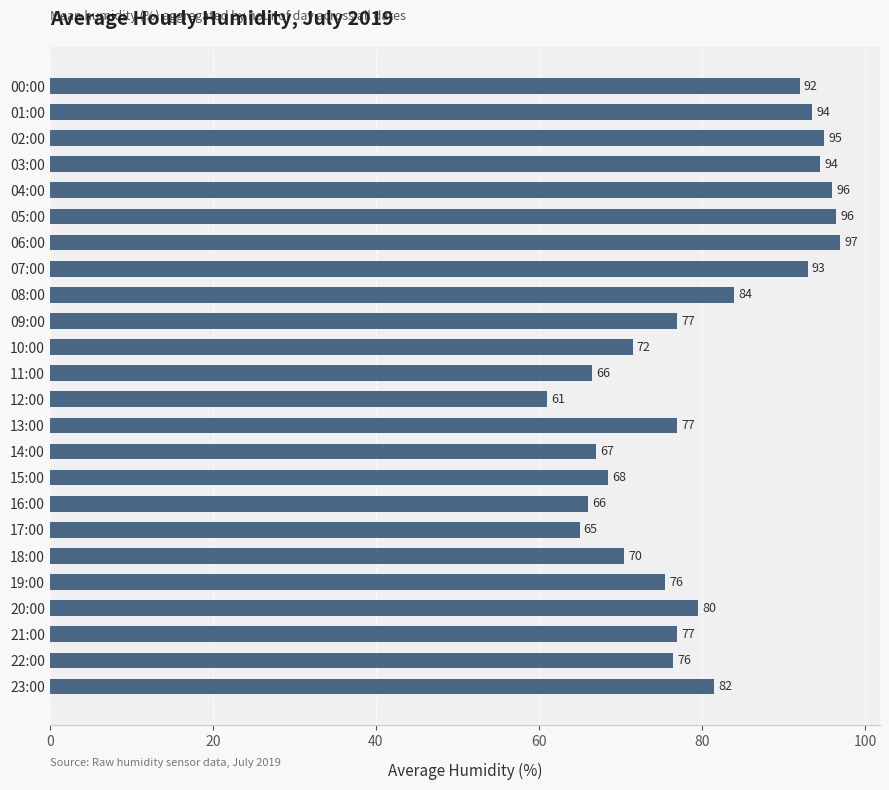

What is the value of the 10th bar from the top?

77.0